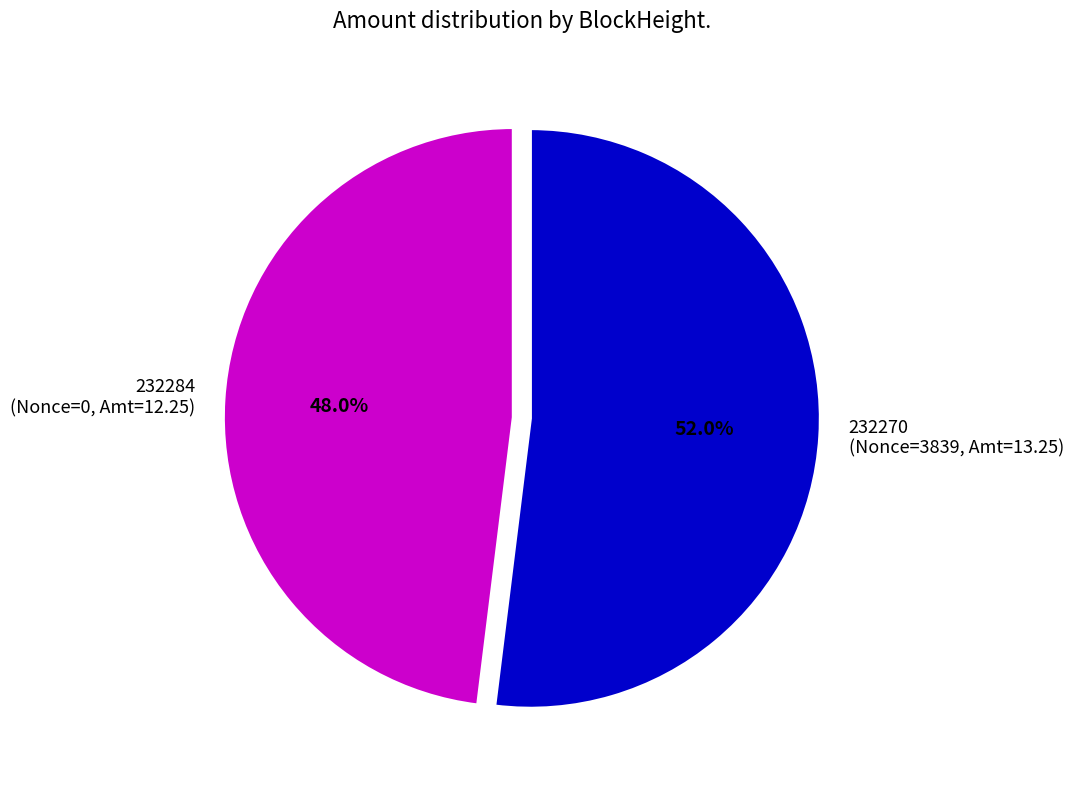

What portion of the pie excludes 232284 (Nonce=0, Amt=12.25)?

52.0%